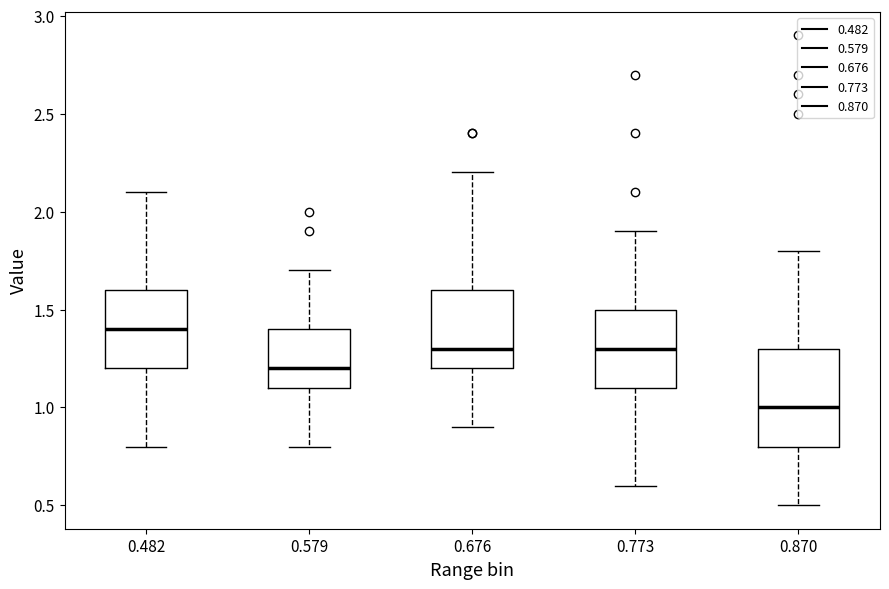

Where does the upper whisker of the box at x = 0.773 end on the y-axis? The values are not printed on the chart, so give them approximately, as read against the axis.

1.9